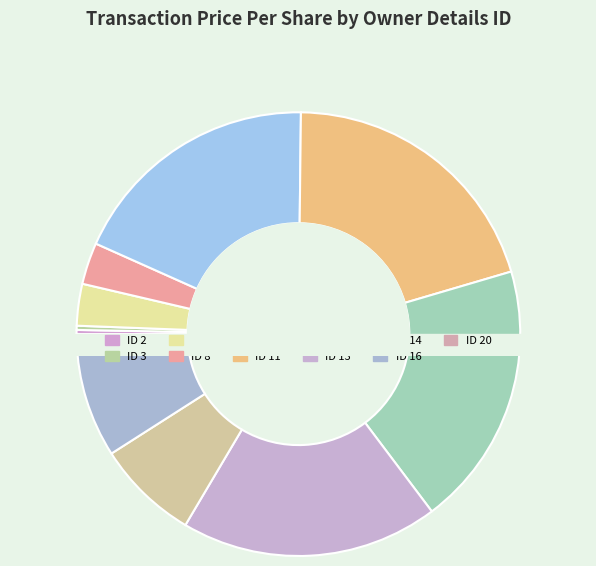

What is the smallest slice in the pie chart?

2